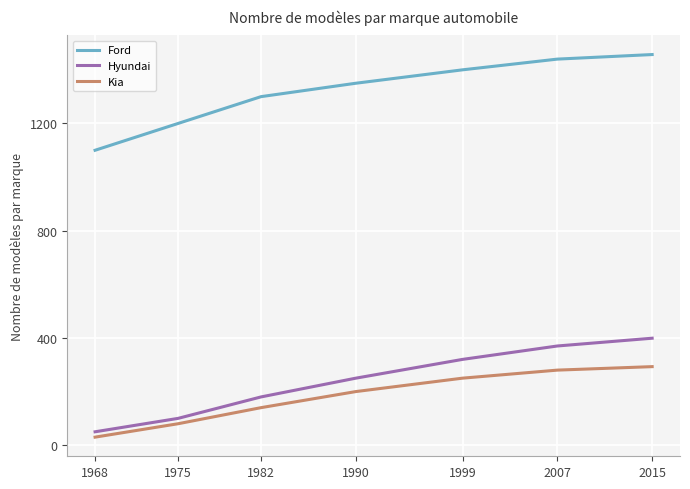

What is the total value across all series at 2015?

2149